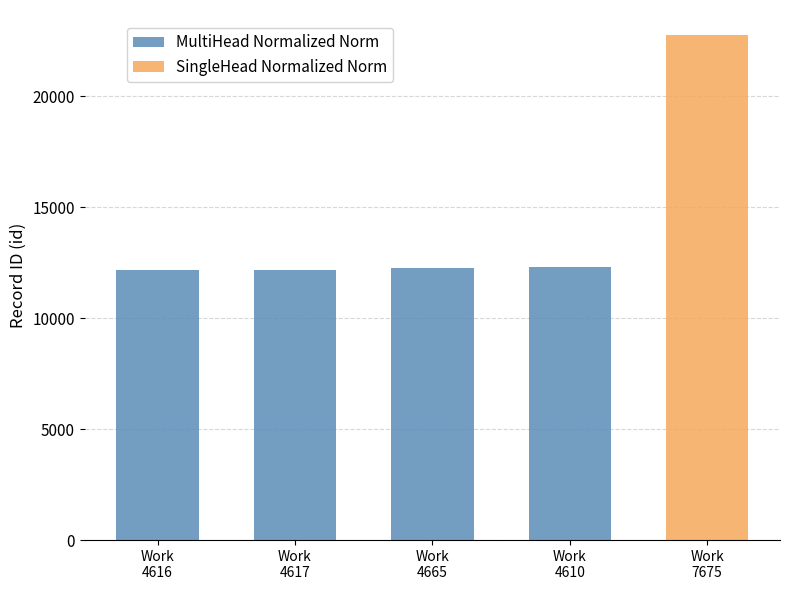

What is the difference between the second highest and second lowest values?

90